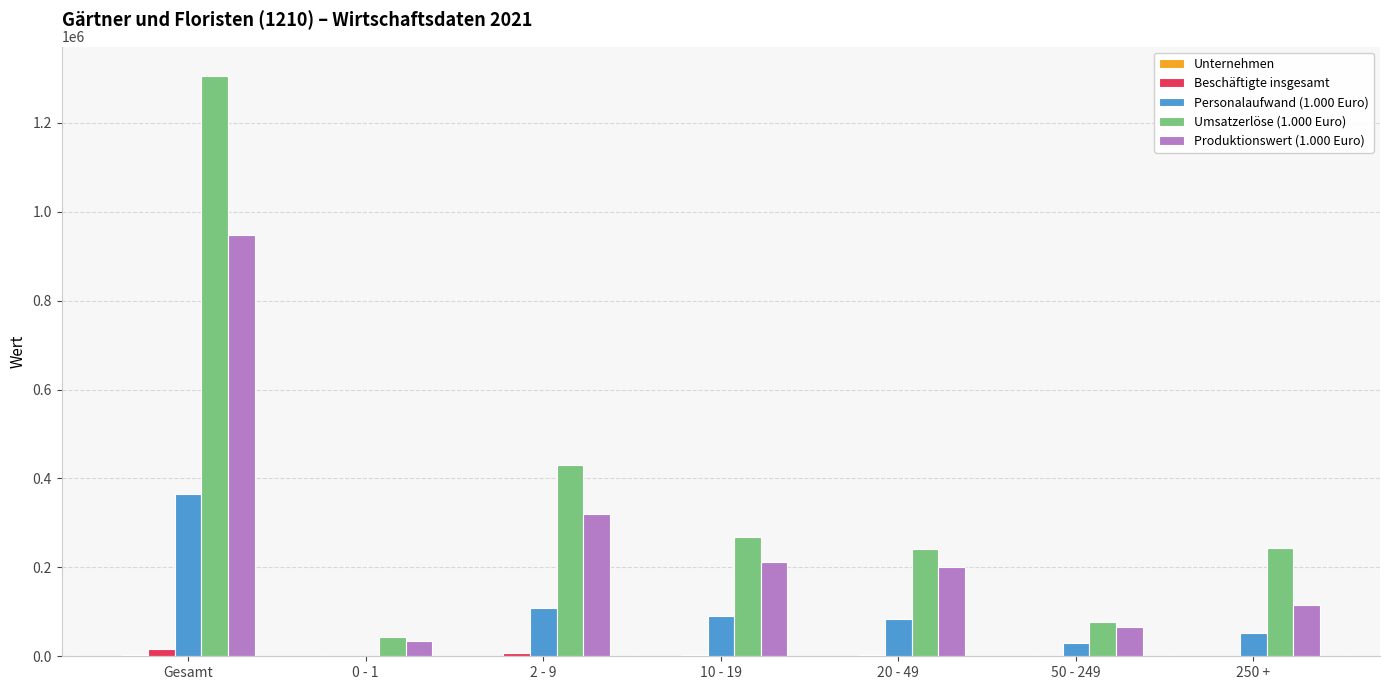

What is the sum of all Personalaufwand (1.000 Euro) values?

730134